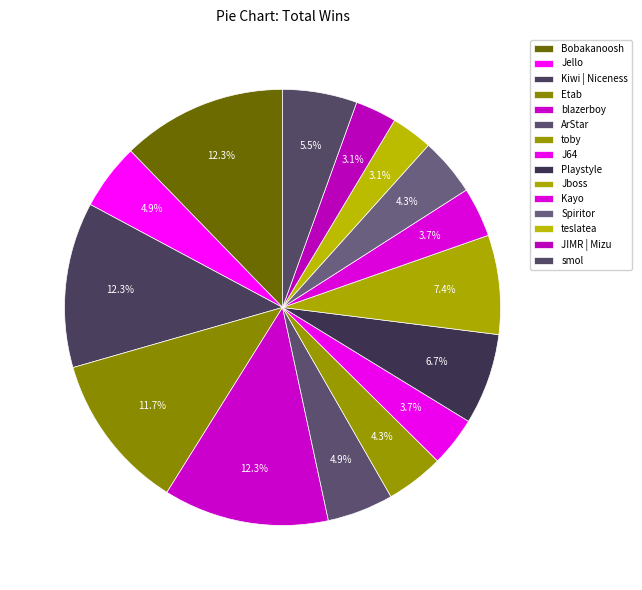

To the nearest percent, what is the combined percentage of blazerboy and JIMR | Mizu?

15%